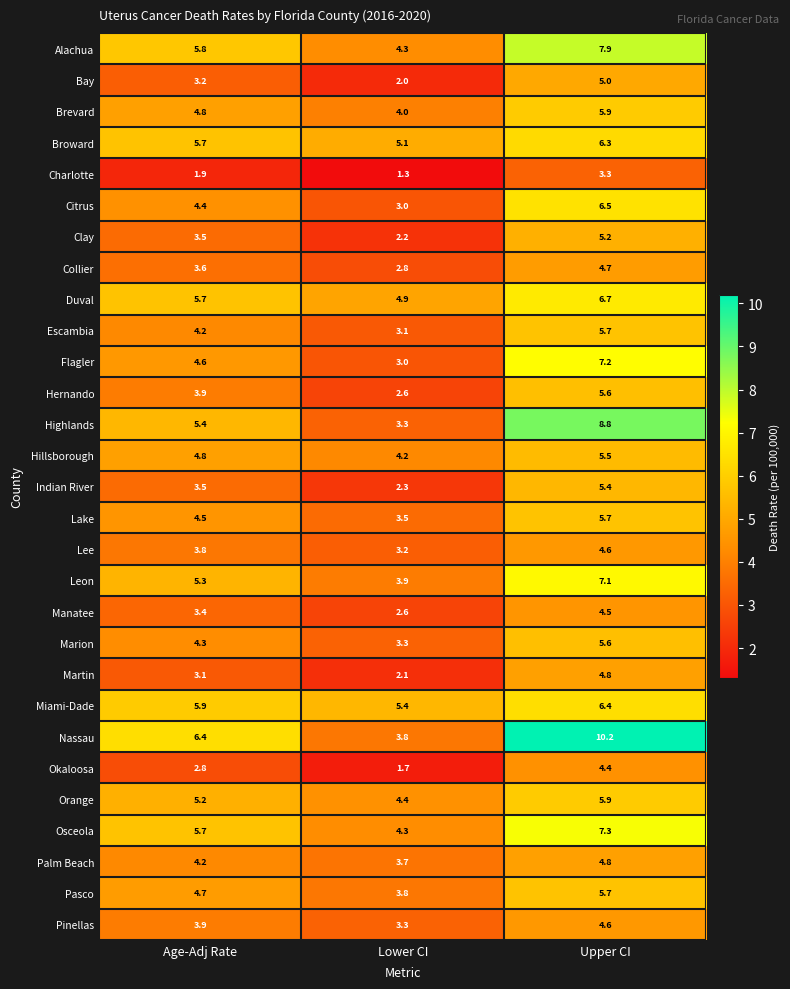

Which label corresponds to the smallest value in the chart?

Lower CI